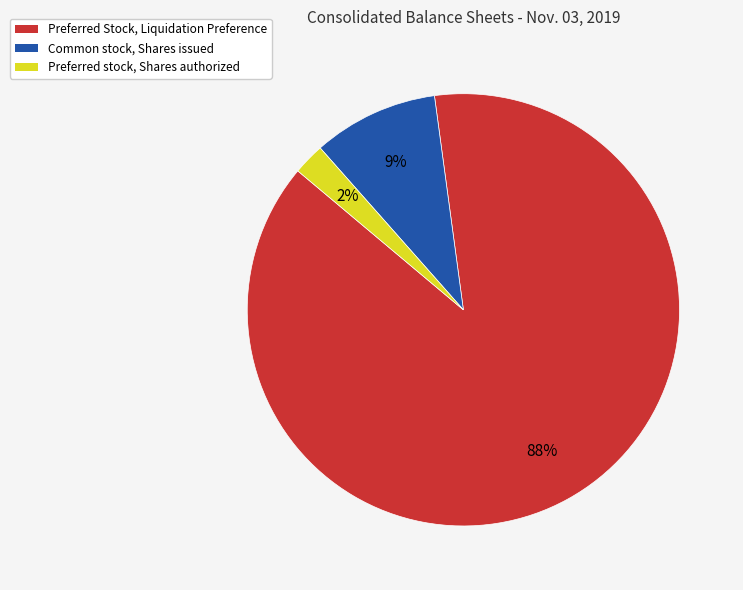

To the nearest percent, what is the average slice percentage?

33%